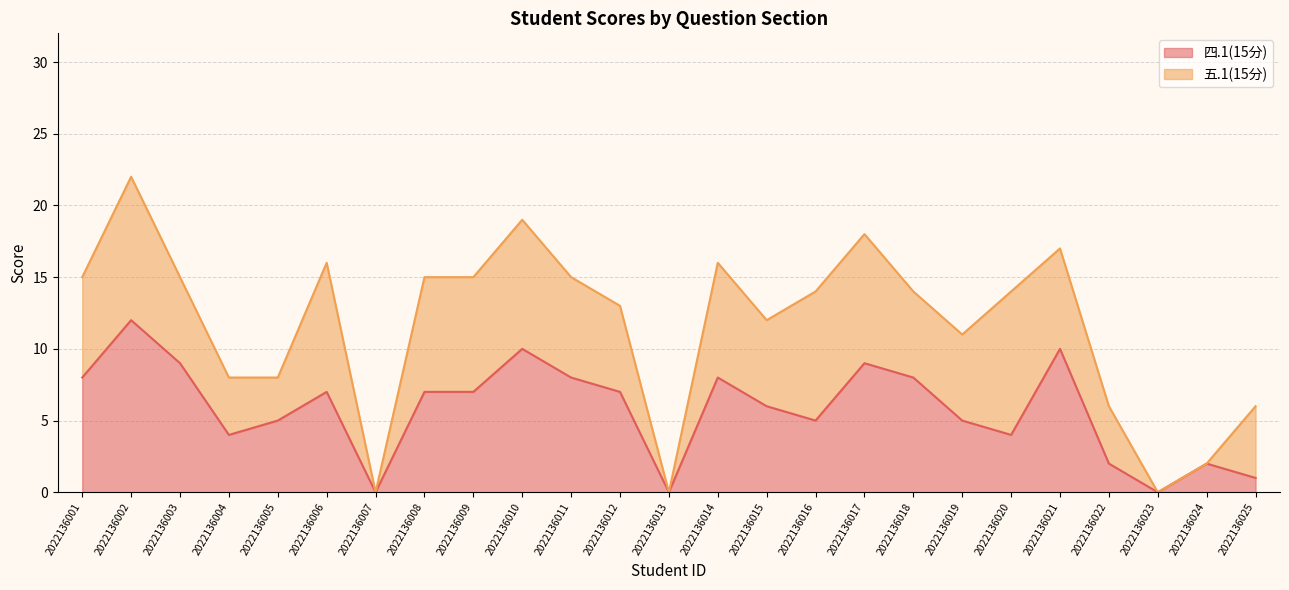

Where does the data first go above 7?

2022136001